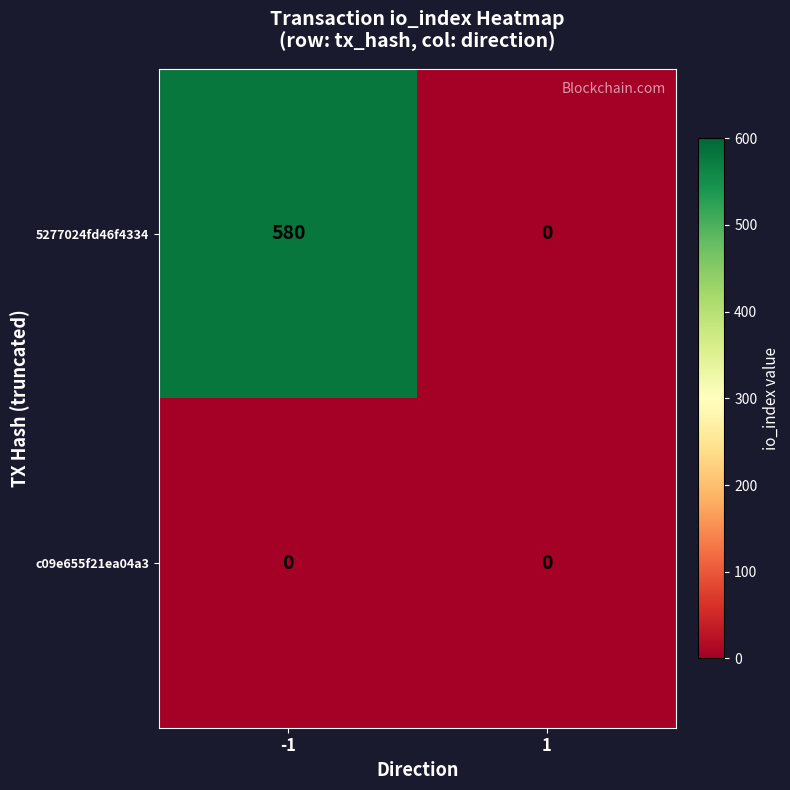

How many series are shown in this chart?

2